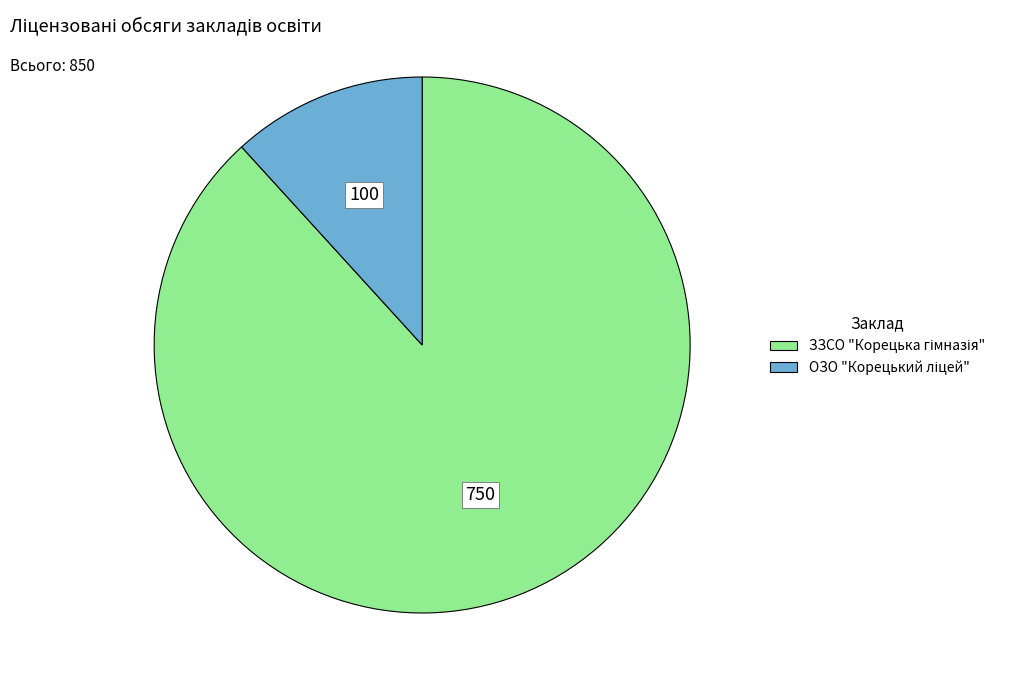

Is there any slice that represents more than half of the pie?

Yes